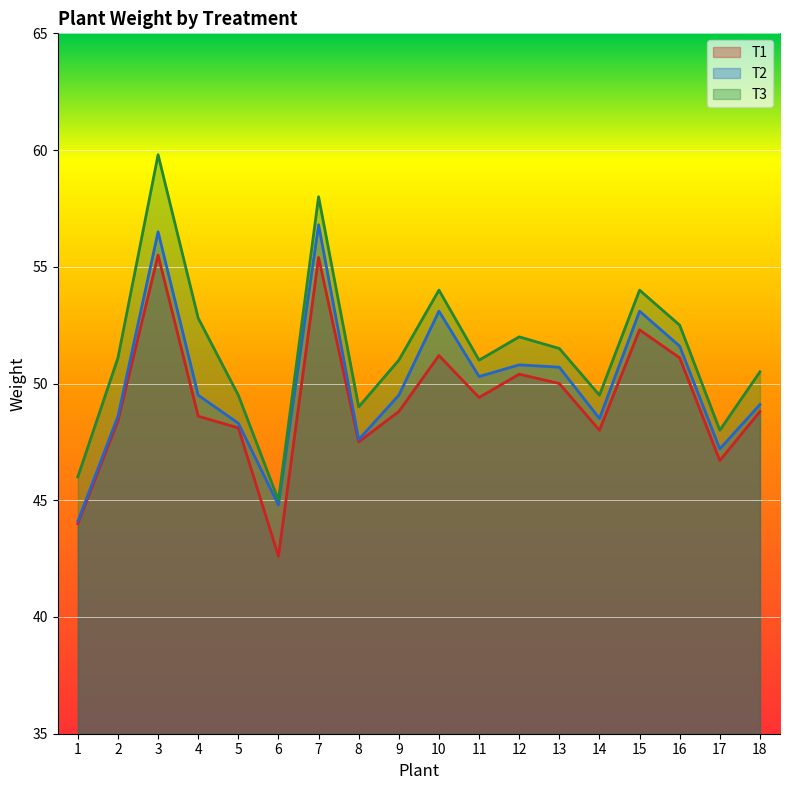

True or false: T1 has a value of 28.4 at 5.

False